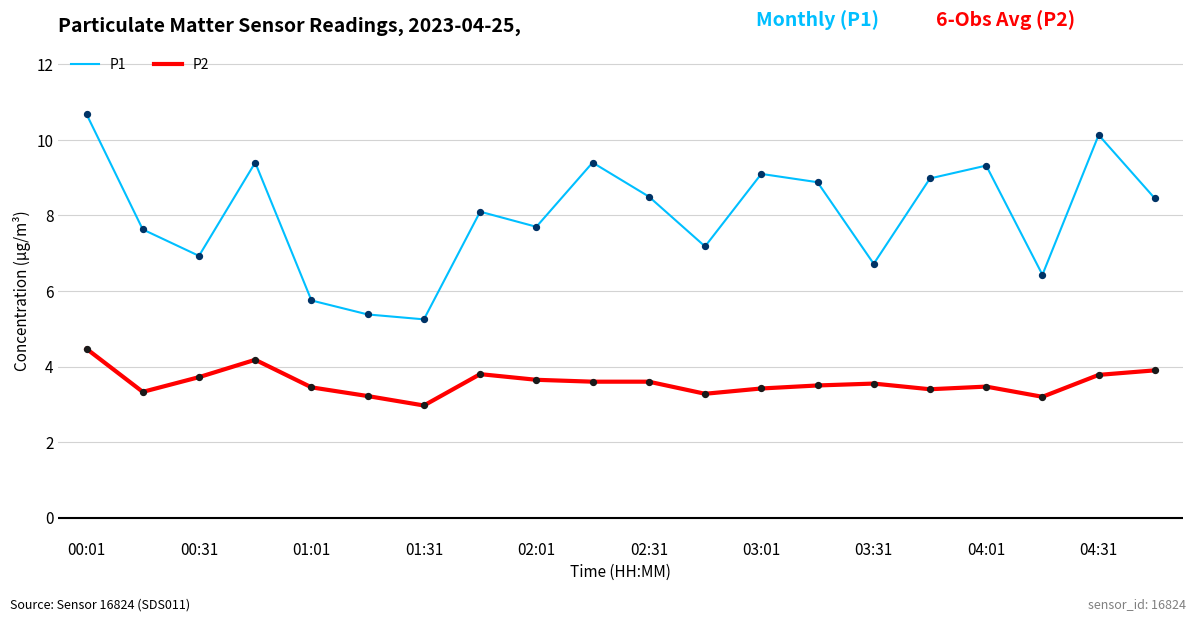

What is the lowest value of the P2 series?

3.0